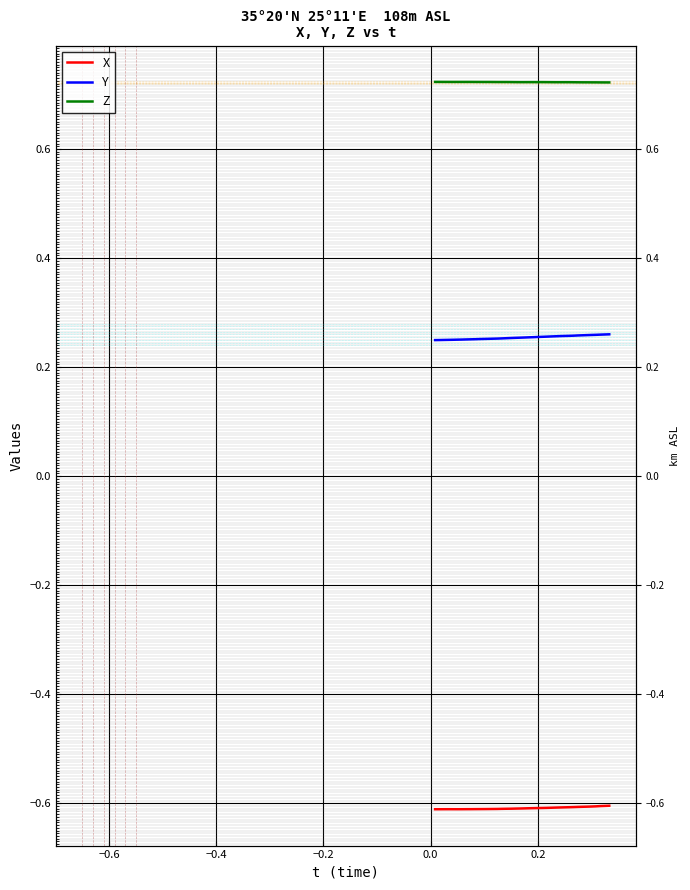

How many distinct data groups are displayed?

3